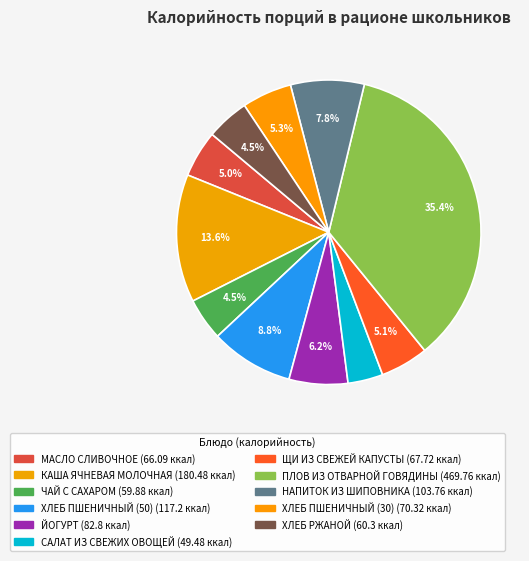

What is the change in value from МАСЛО СЛИВОЧНОЕ to ПЛОВ ИЗ ОТВАРНОЙ ГОВЯДИНЫ?

+403.7